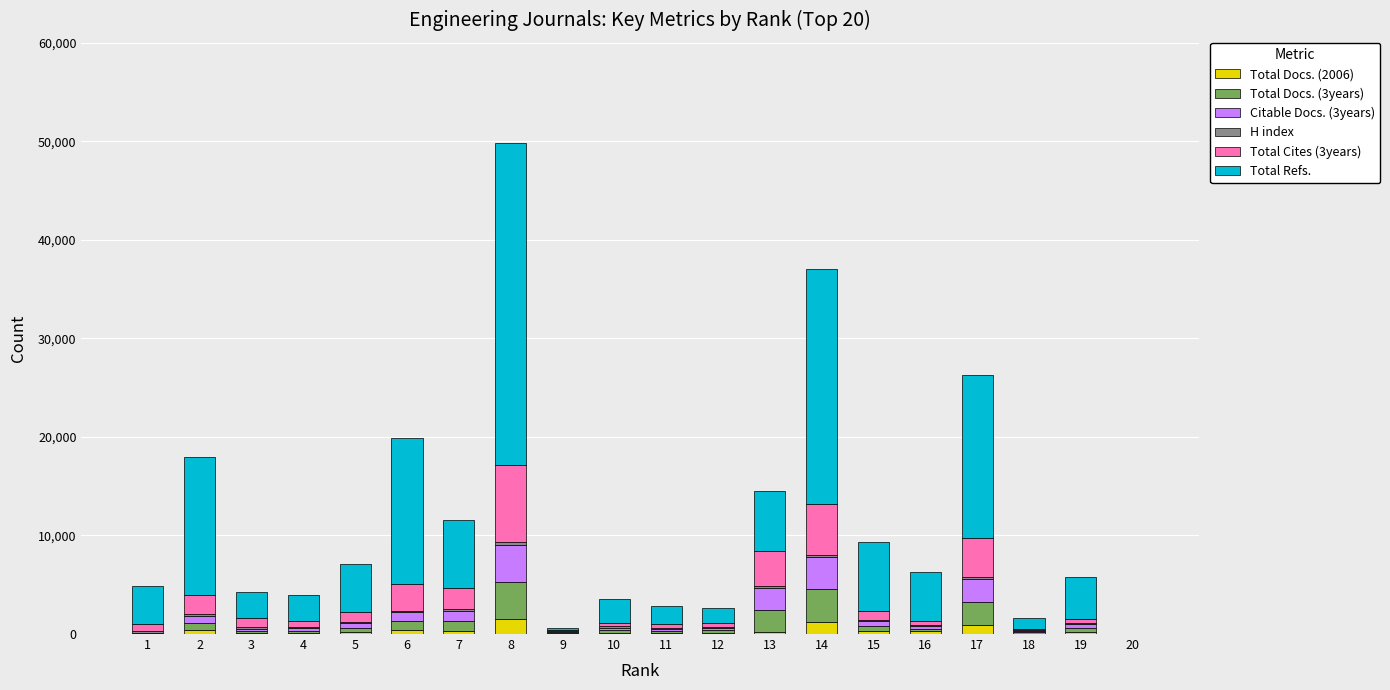

At which category is the sum across all series the highest?

8